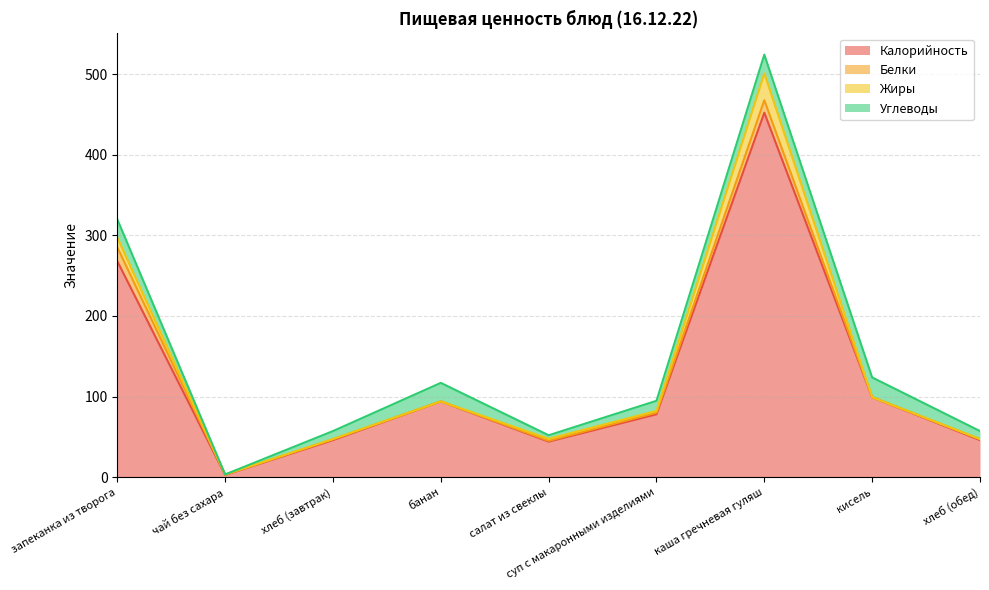

The value of Углеводы at салат из свеклы is 1.4. True or false?

False